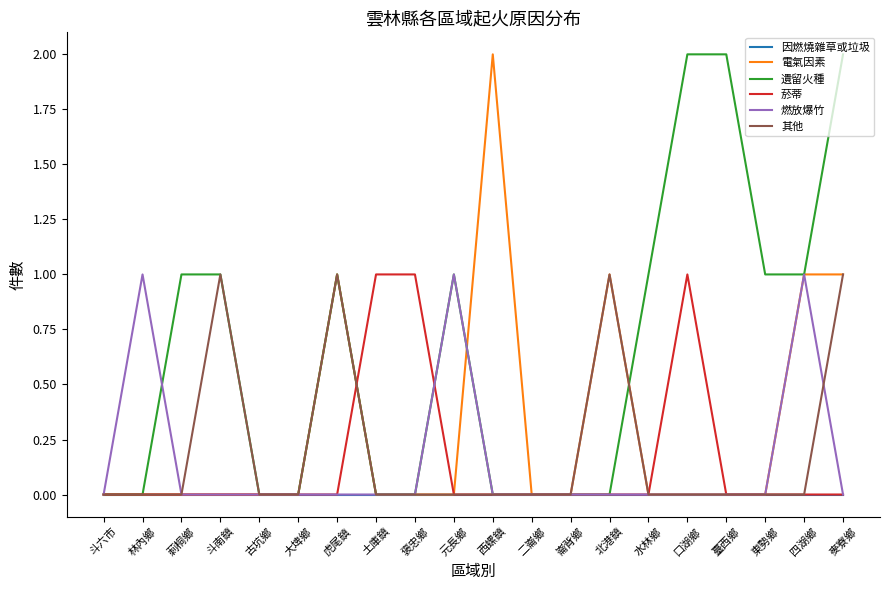

Which series has the largest total across all categories?

遺留火種